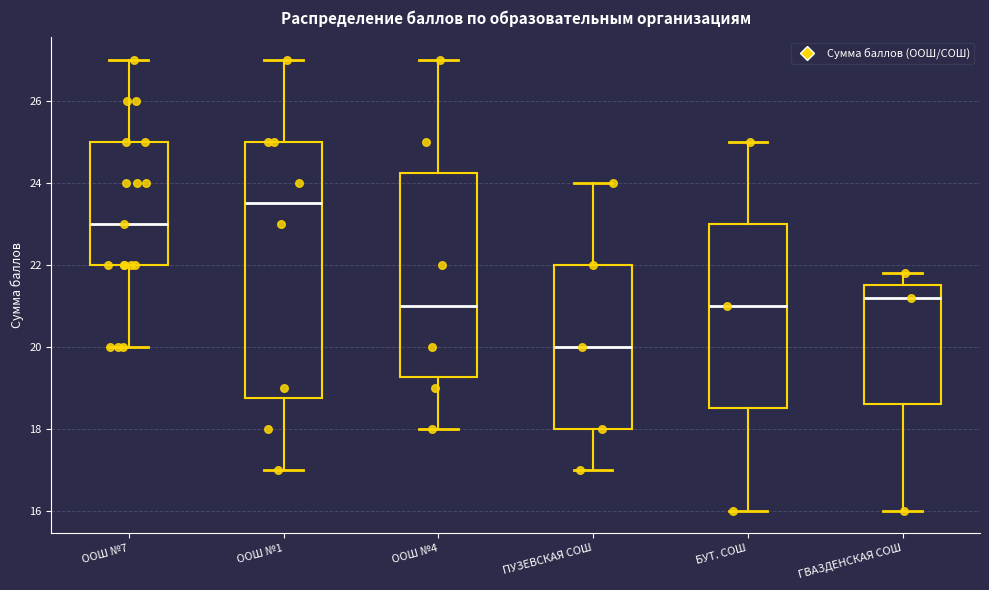

Which box is the tallest, from its lower edge to its upper edge?

ООШ №1